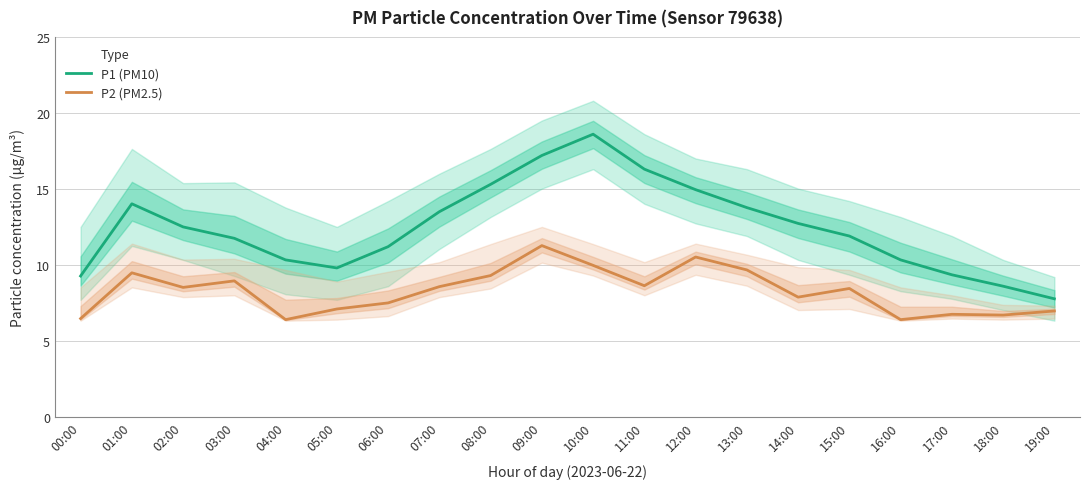

What is the minimum value for P2 (PM2.5)?

6.4